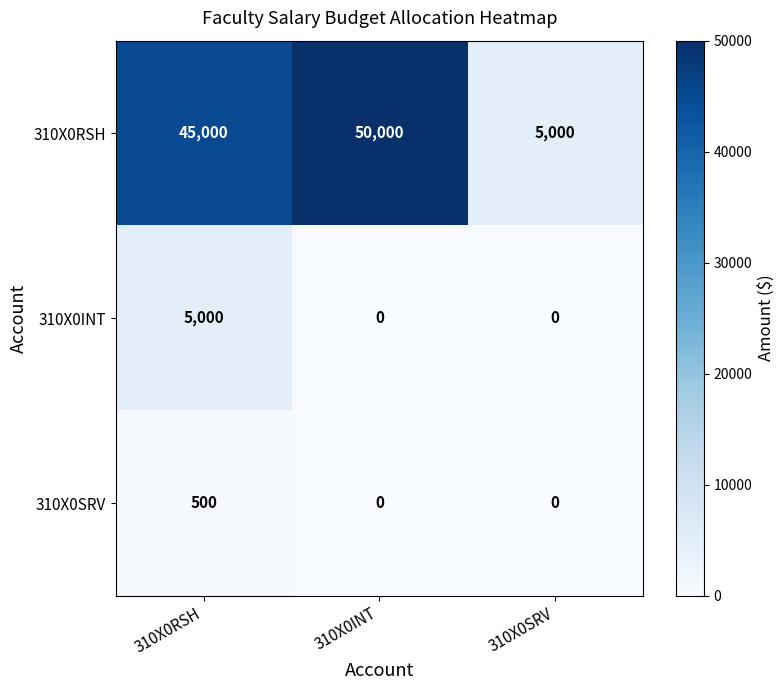

Which category has the lowest value in the 310X0RSH series?

310X0SRV